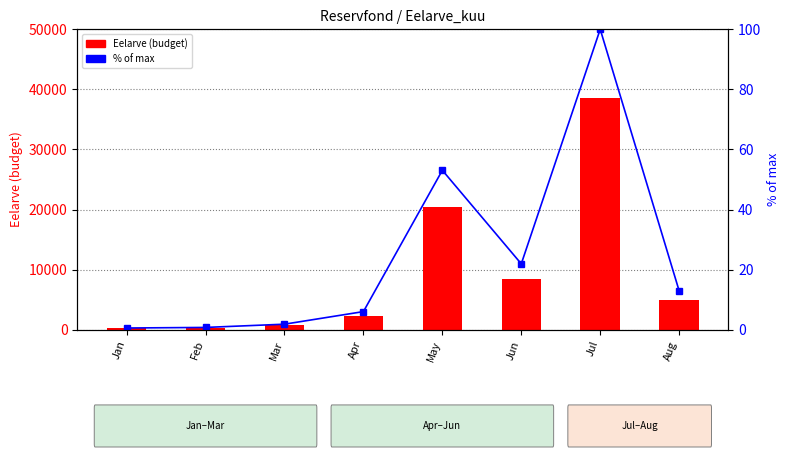

The value of Eelarve at Aug is 5000.0. True or false?

True